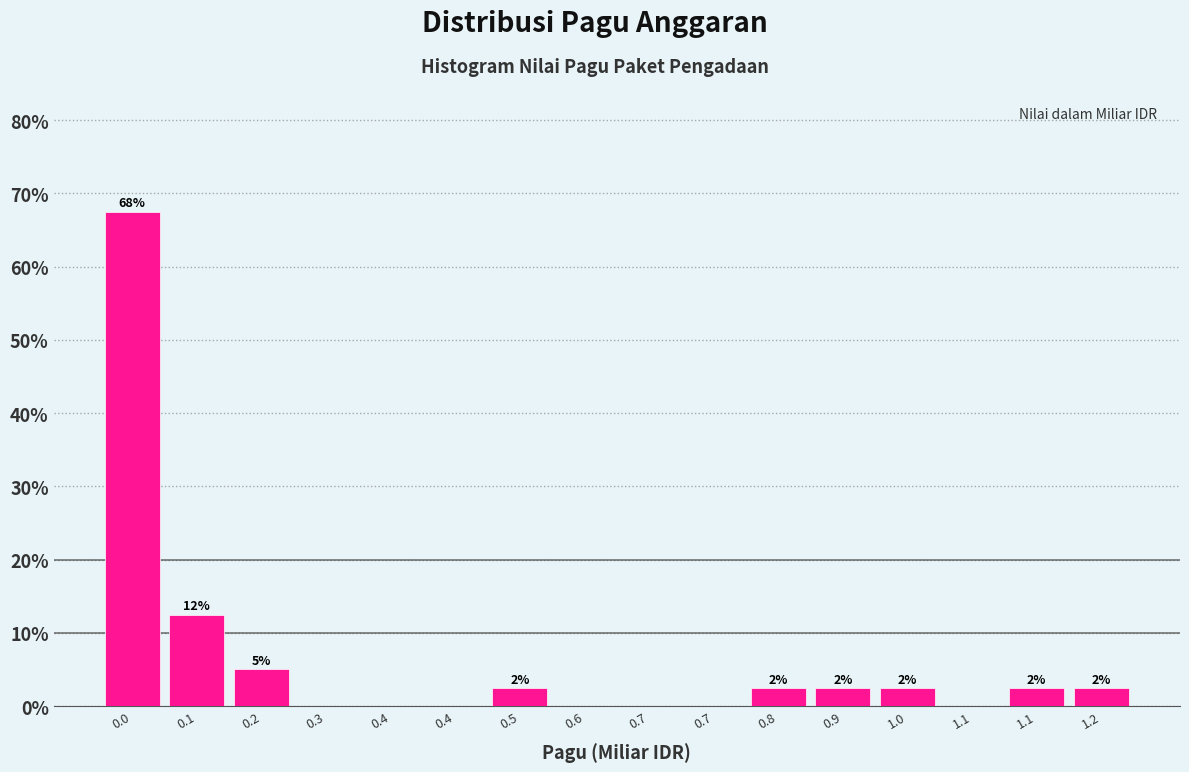

Are the bars horizontal?

No